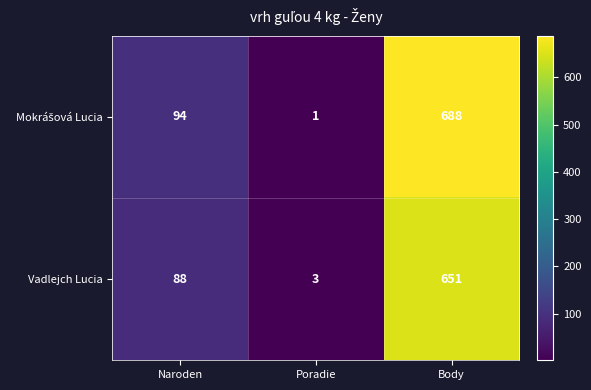

How many data points does each series have?

3